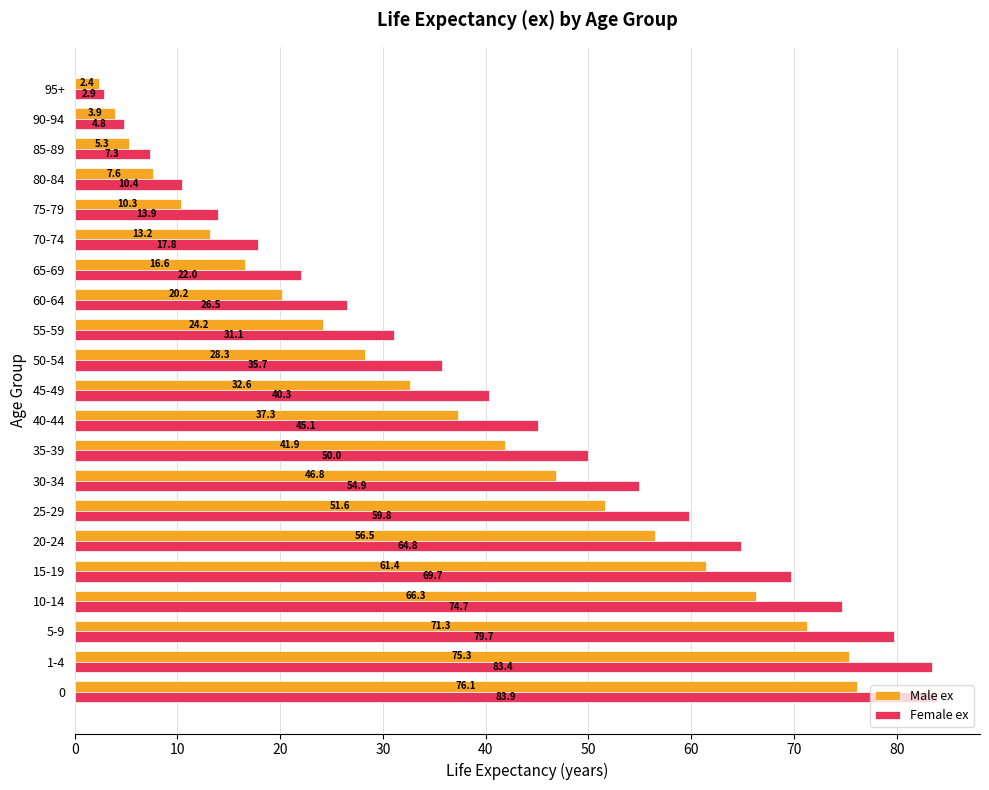

At which category does the chart reach its minimum across all series?

95+